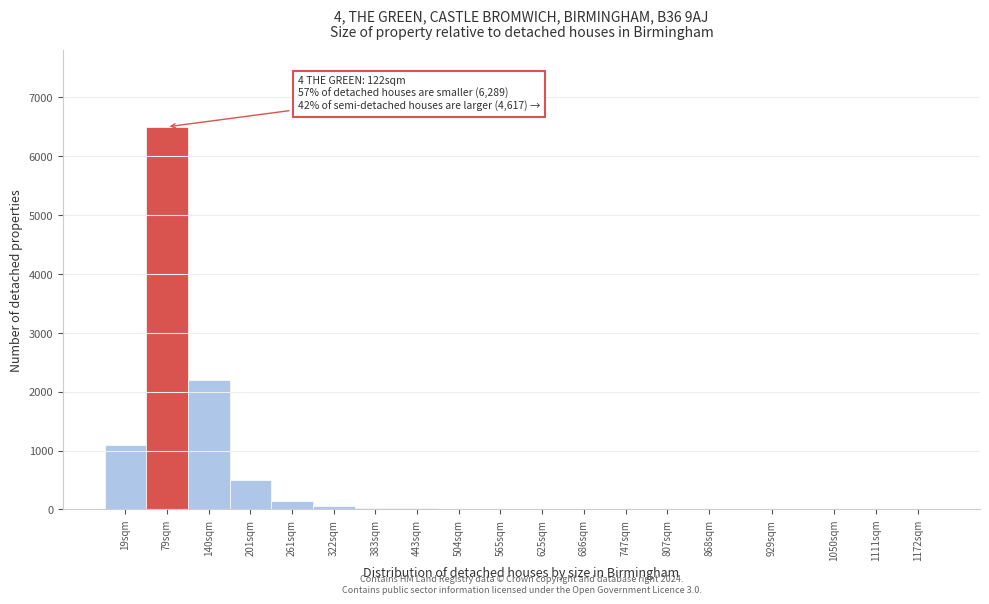

What is the sum of all values?

10577